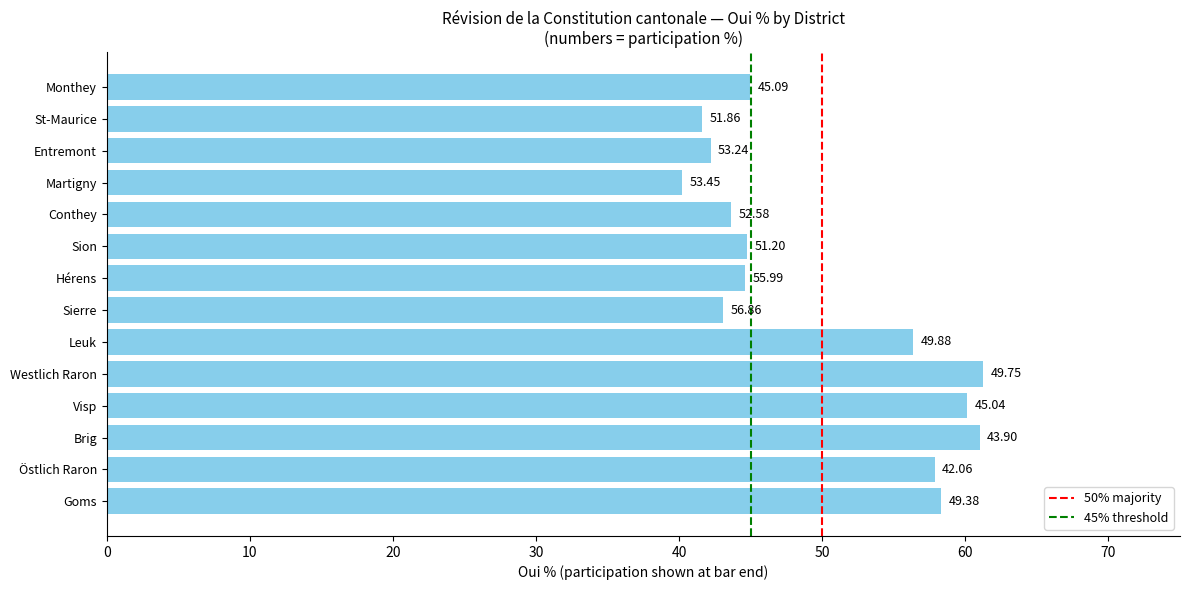

Are the bars horizontal?

Yes